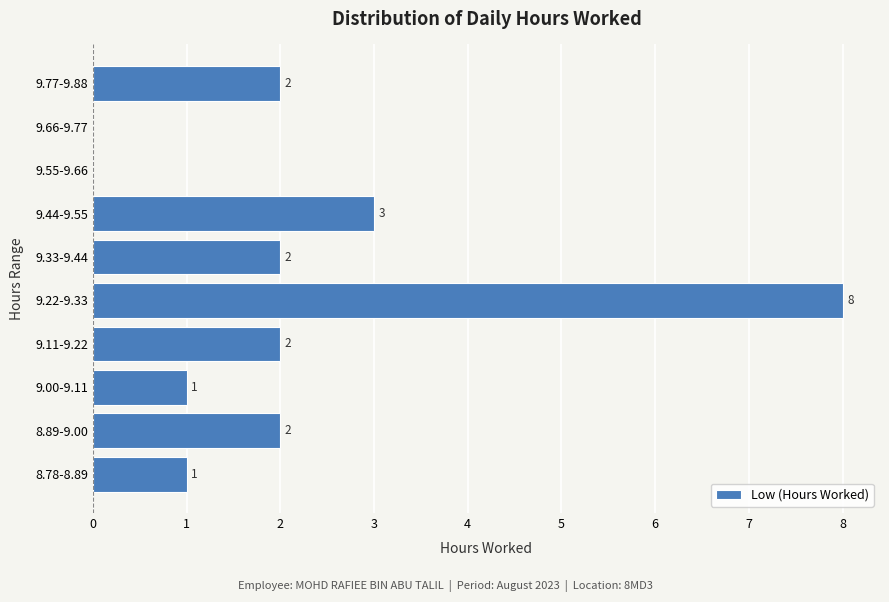

Reading bottom to top, what are all the values shown in this chart?

8.78-8.89=1	8.89-9.00=2	9.00-9.11=1	9.11-9.22=2	9.22-9.33=8	9.33-9.44=2	9.44-9.55=3	9.55-9.66=0	9.66-9.77=0	9.77-9.88=2